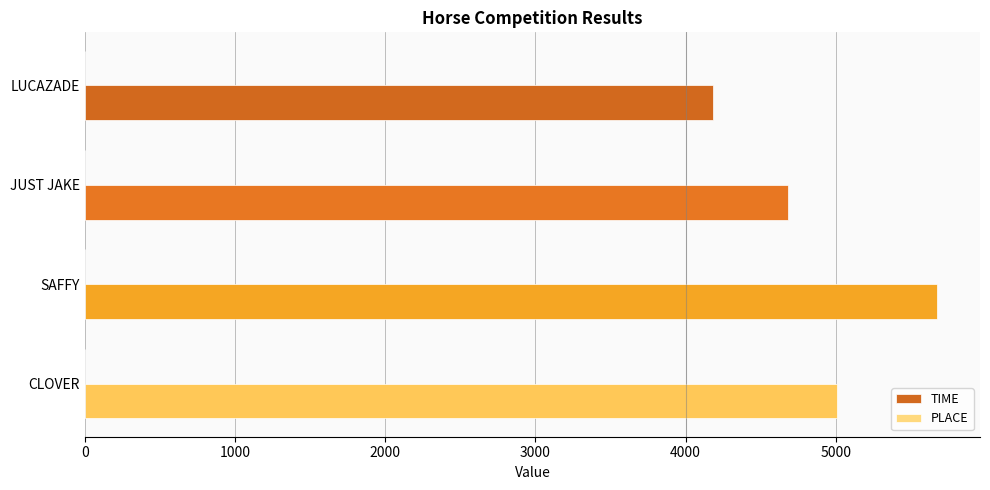

What is the maximum value for TIME?

5676